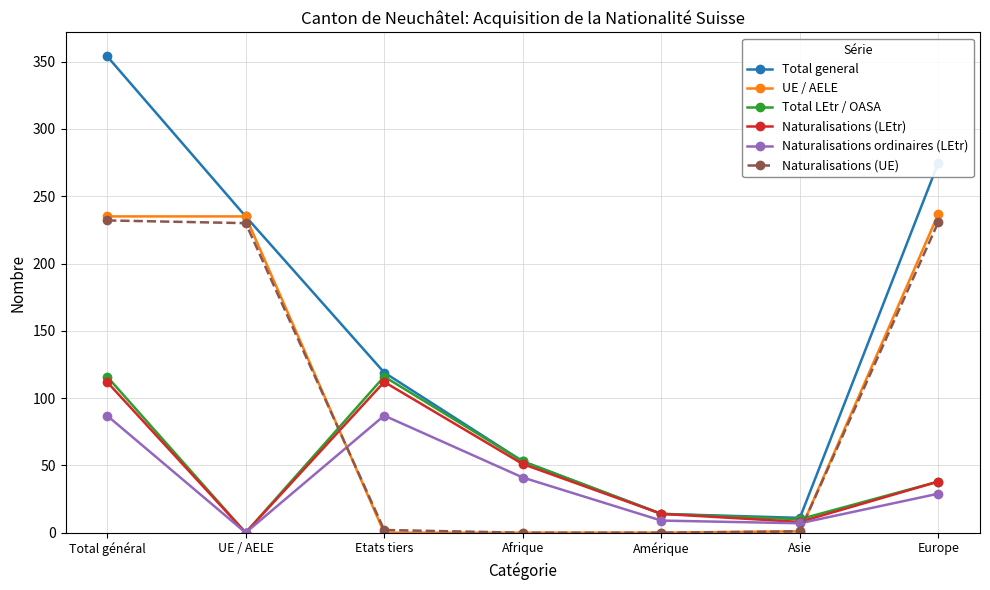

How many distinct data groups are displayed?

6